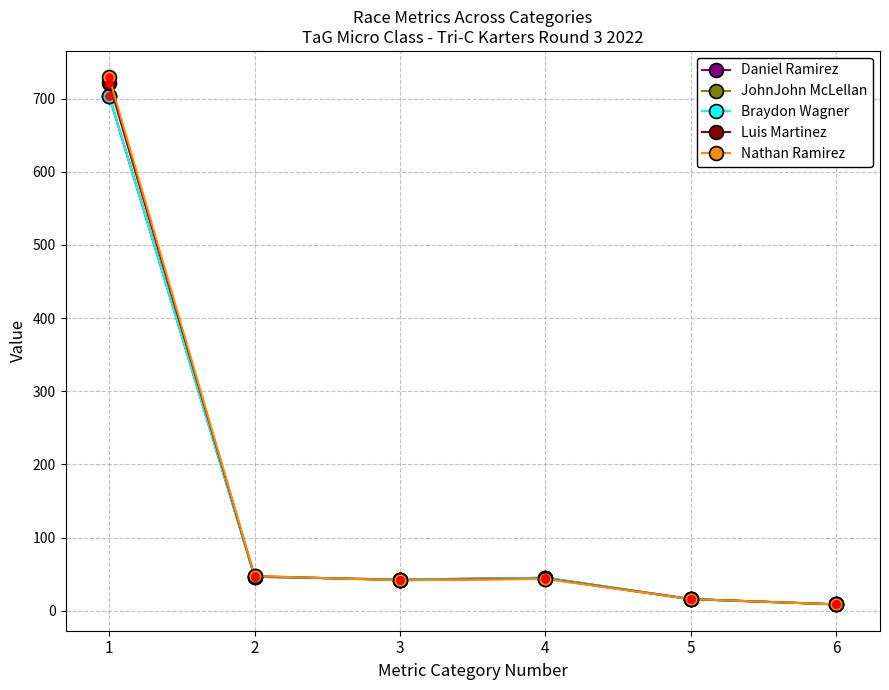

Which series has the largest range (max minus min)?

Nathan Ramirez